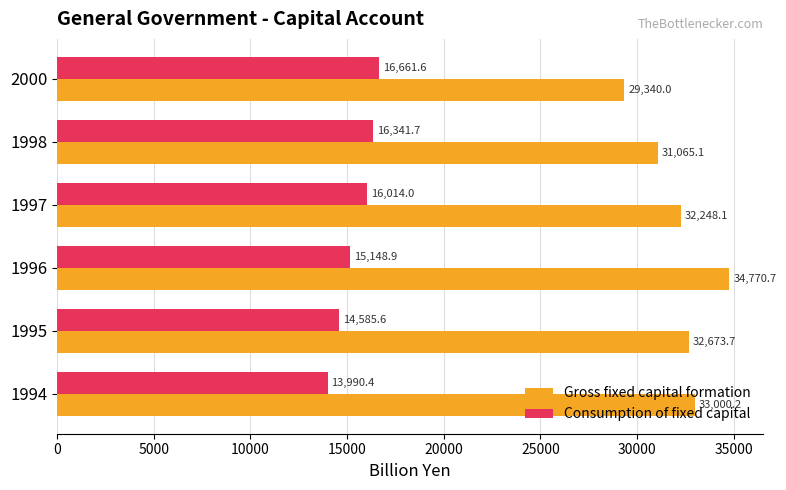

What is the sum of all Gross fixed capital formation values?

193097.8